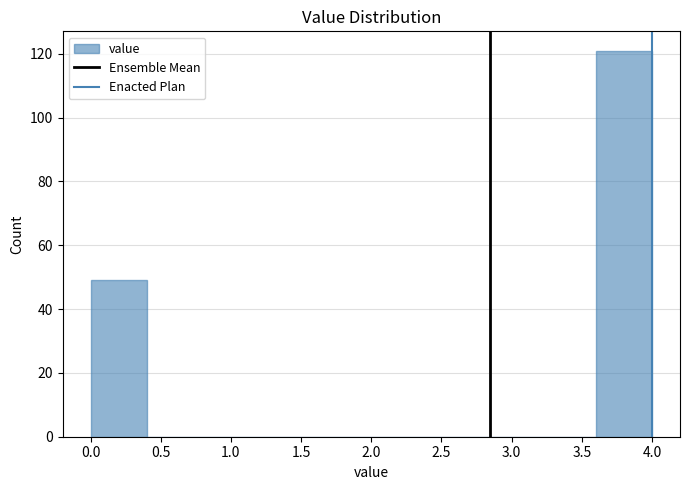

Reading left to right, transcribe this chart: for each bar, give the range it covers on the x-axis and its height. The values are not printed on the chart, so give them approximately, as read against the axis.

0.0 to 0.4: 50
0.4 to 0.8: 0
0.8 to 1.2: 0
1.2 to 1.6: 0
1.6 to 2.0: 0
2.0 to 2.4: 0
2.4 to 2.8: 0
2.8 to 3.2: 0
3.2 to 3.6: 0
3.6 to 4.0: 122